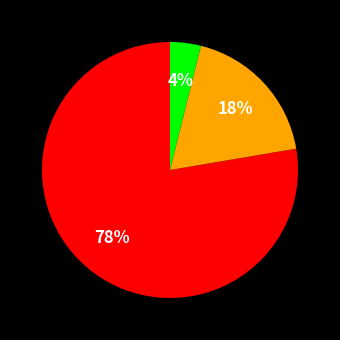

To the nearest percent, what is the average slice percentage?

33%